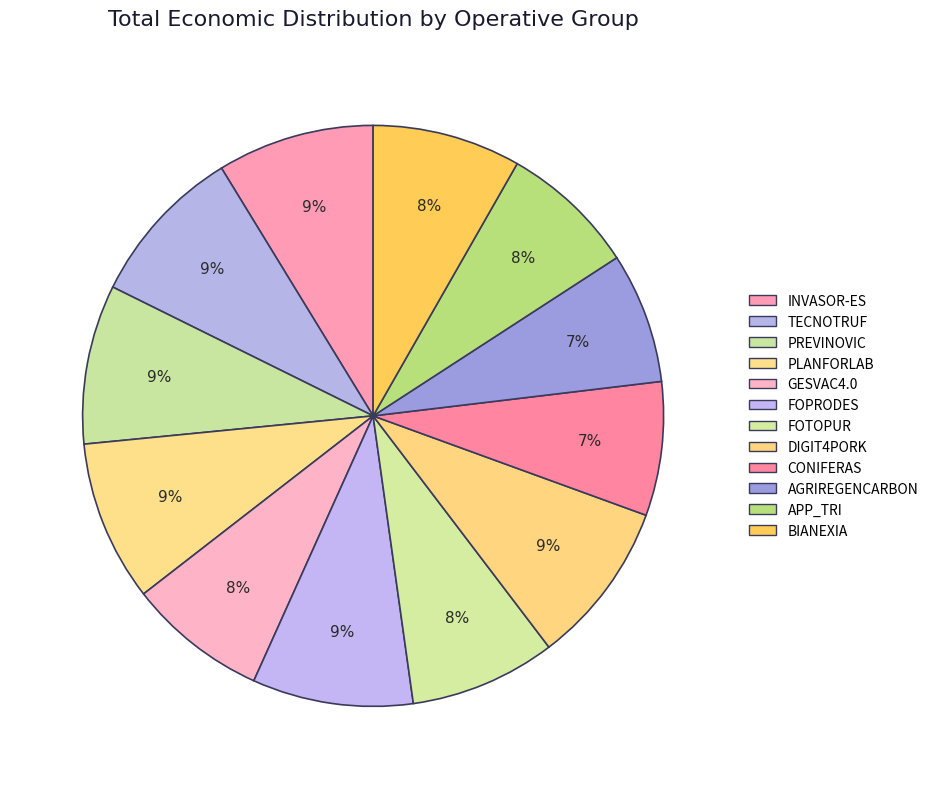

Does INVASOR-ES account for over 50% of the chart?

No